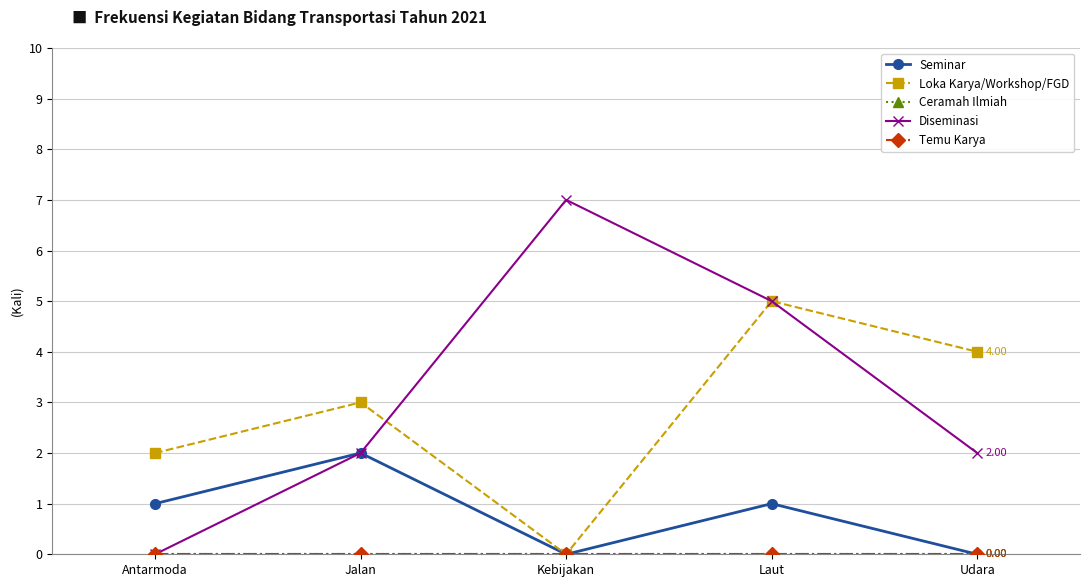

Is this an area chart (filled region under the line)?

No